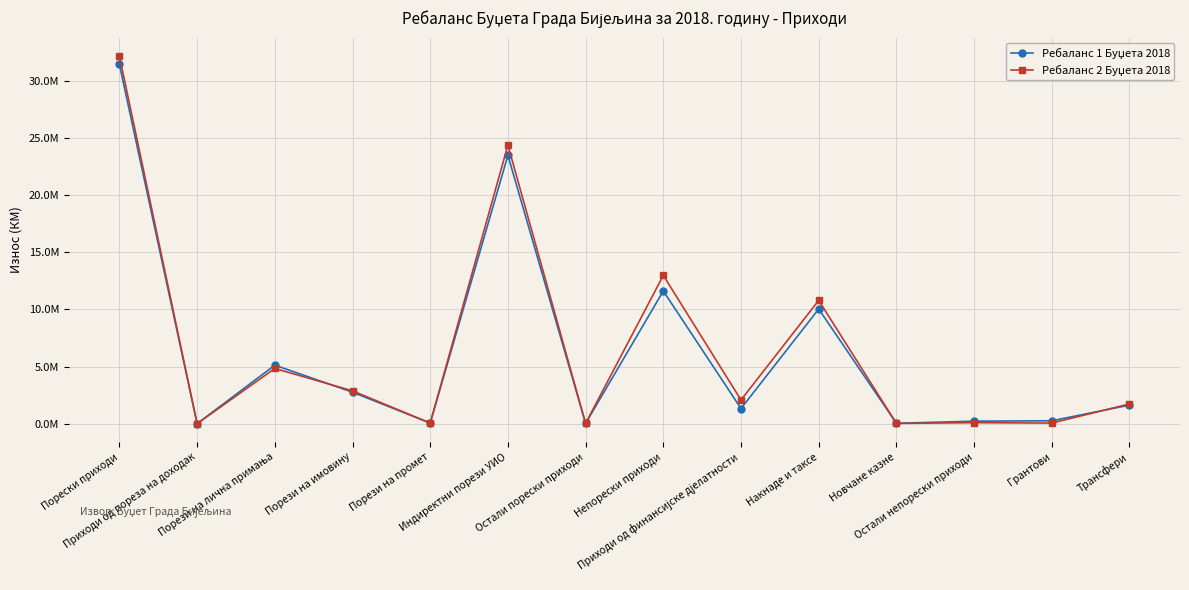

The Ребаланс 2 Буџета 2018 series shows 9985 at Новчане казне. True or false?

False